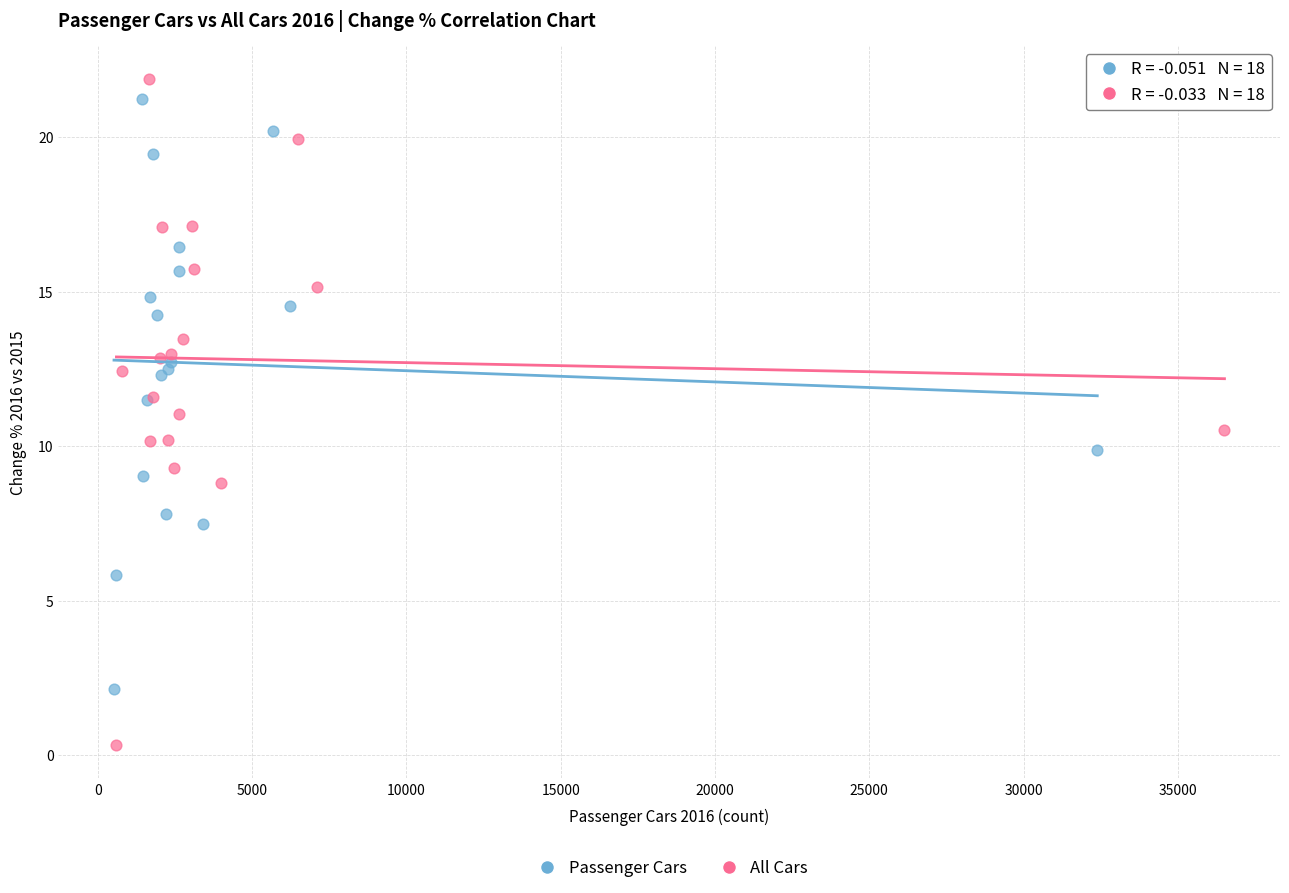

Which series has the largest Y range (max minus min)?

All Cars